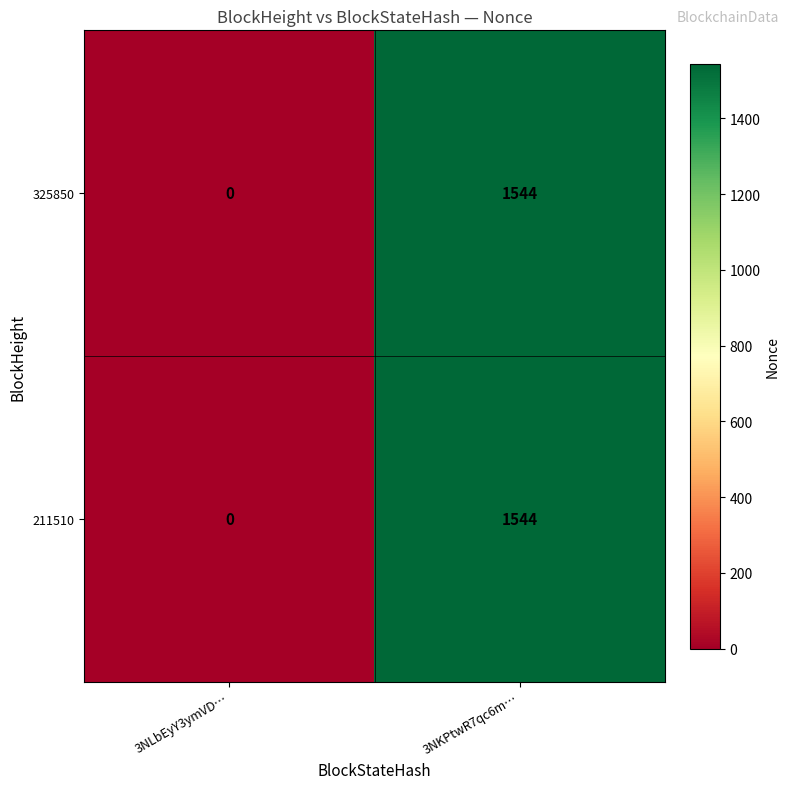

Which label corresponds to the smallest value in the chart?

3NLbEyY3ymVD…